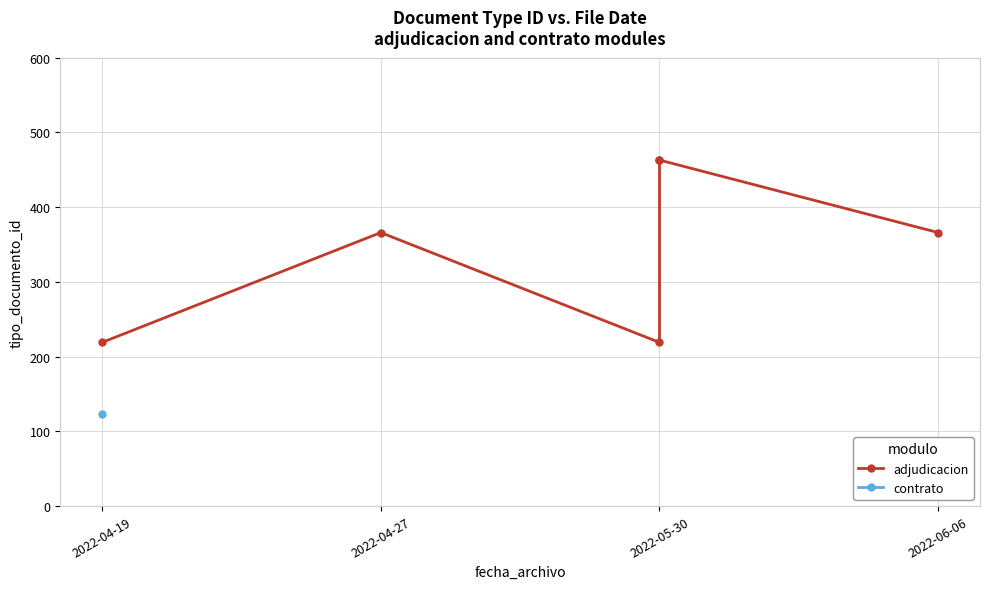

The chart shows a value of 136 at 2022-04-27. True or false?

False